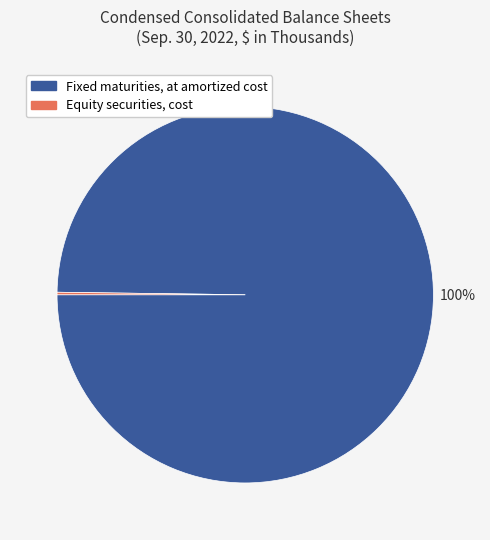

Is it true that Fixed maturities, at amortized cost is 90% of the pie?

False